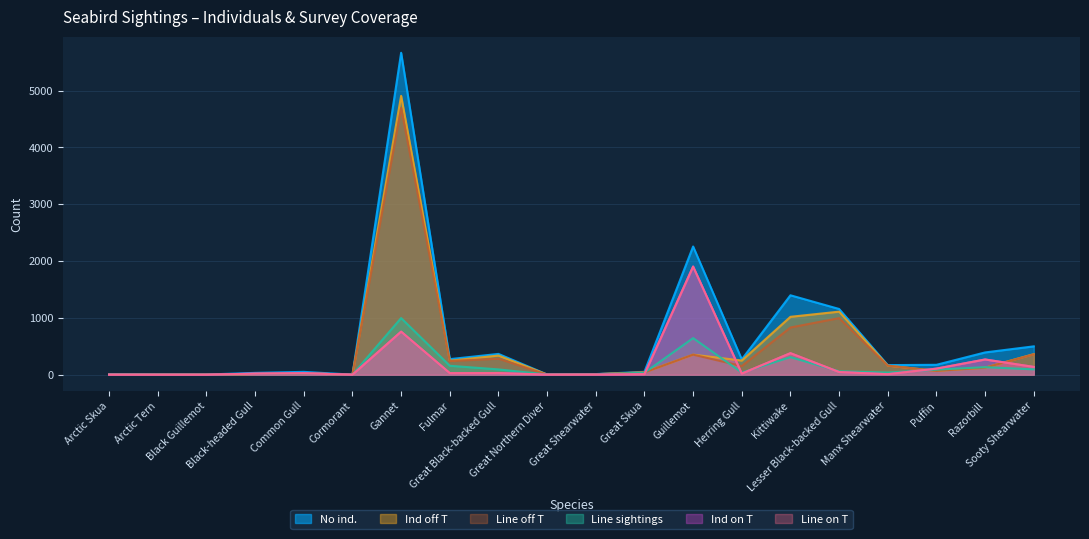

Reading left to right, extract all data points from this chart.

No ind.: Arctic Skua=5	Arctic Tern=3	Black Guillemot=3	Black-headed Gull=32	Common Gull=50	Cormorant=1	Gannet=5667	Fulmar=274	Great Black-backed Gull=366	Great Northern Diver=4	Great Shearwater=11	Great Skua=51	Guillemot=2257	Herring Gull=269	Kittiwake=1398	Lesser Black-backed Gull=1157	Manx Shearwater=169	Puffin=174	Razorbill=392	Sooty Shearwater=499
Ind off T: Arctic Skua=4	Arctic Tern=3	Black Guillemot=3	Black-headed Gull=13	Common Gull=24	Cormorant=1	Gannet=4909	Fulmar=246	Great Black-backed Gull=337	Great Northern Diver=3	Great Shearwater=9	Great Skua=42	Guillemot=353	Herring Gull=249	Kittiwake=1019	Lesser Black-backed Gull=1110	Manx Shearwater=160	Puffin=67	Razorbill=124	Sooty Shearwater=362
Line off T: Arctic Skua=4	Arctic Tern=3	Black Guillemot=0	Black-headed Gull=13	Common Gull=24	Cormorant=1	Gannet=4696	Fulmar=240	Great Black-backed Gull=282	Great Northern Diver=2	Great Shearwater=9	Great Skua=40	Guillemot=353	Herring Gull=152	Kittiwake=831	Lesser Black-backed Gull=996	Manx Shearwater=160	Puffin=67	Razorbill=124	Sooty Shearwater=358
Line sightings: Arctic Skua=5	Arctic Tern=2	Black Guillemot=0	Black-headed Gull=16	Common Gull=24	Cormorant=1	Gannet=997	Fulmar=157	Great Black-backed Gull=93	Great Northern Diver=3	Great Shearwater=5	Great Skua=35	Guillemot=644	Herring Gull=38	Kittiwake=309	Lesser Black-backed Gull=60	Manx Shearwater=38	Puffin=89	Razorbill=133	Sooty Shearwater=94
Ind on T: Arctic Skua=1	Arctic Tern=0	Black Guillemot=0	Black-headed Gull=19	Common Gull=26	Cormorant=0	Gannet=758	Fulmar=28	Great Black-backed Gull=29	Great Northern Diver=1	Great Shearwater=2	Great Skua=9	Guillemot=1904	Herring Gull=20	Kittiwake=379	Lesser Black-backed Gull=47	Manx Shearwater=9	Puffin=107	Razorbill=268	Sooty Shearwater=137
Line on T: Arctic Skua=1	Arctic Tern=0	Black Guillemot=0	Black-headed Gull=19	Common Gull=26	Cormorant=0	Gannet=758	Fulmar=28	Great Black-backed Gull=29	Great Northern Diver=1	Great Shearwater=2	Great Skua=9	Guillemot=1904	Herring Gull=20	Kittiwake=379	Lesser Black-backed Gull=47	Manx Shearwater=9	Puffin=107	Razorbill=268	Sooty Shearwater=137